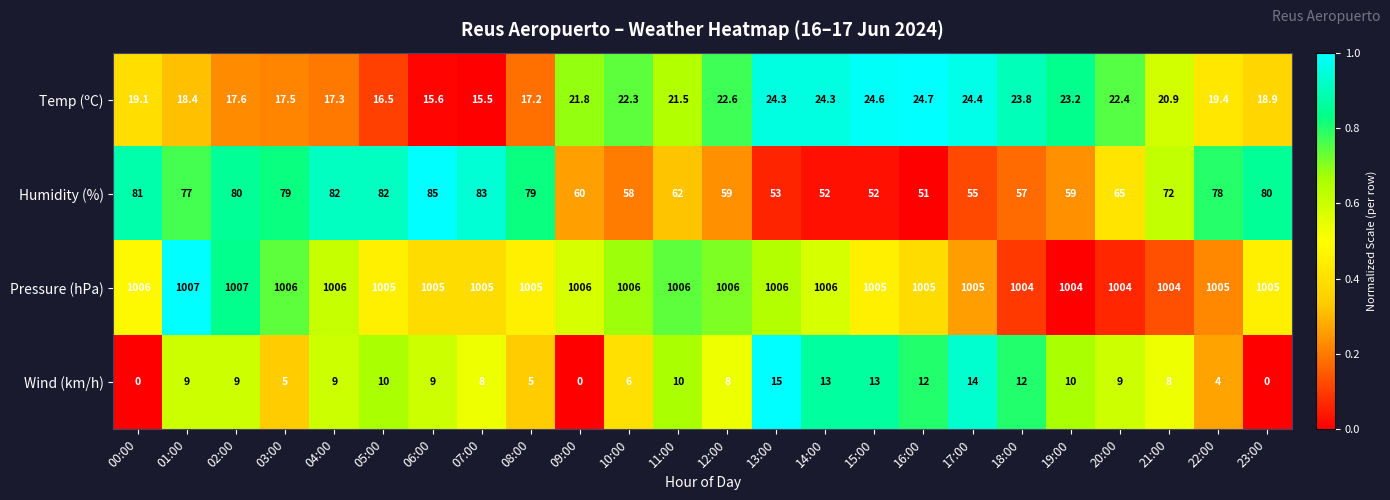

At 16:00, list the series in order from smallest to largest.

Wind (km/h), Temp (ºC), Humidity (%), Pressure (hPa)